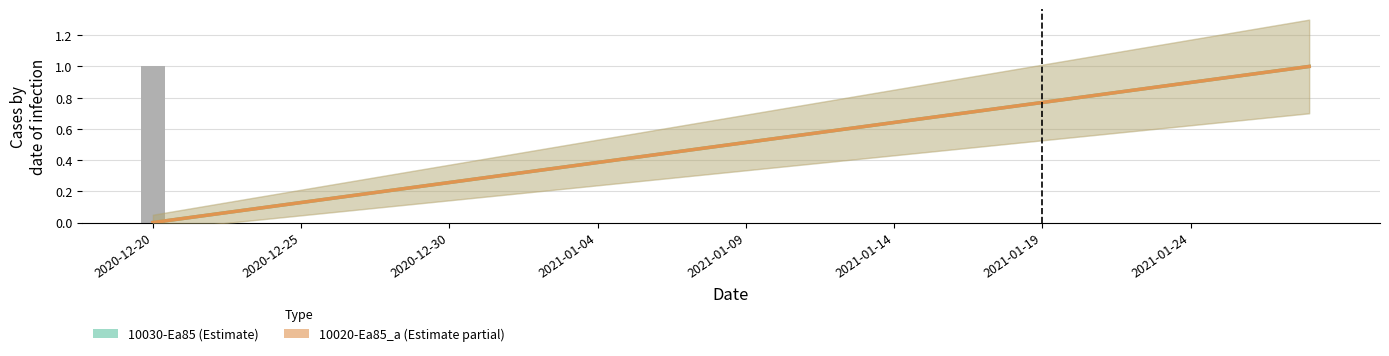

Which series has the largest total across all categories?

10030-Ea85